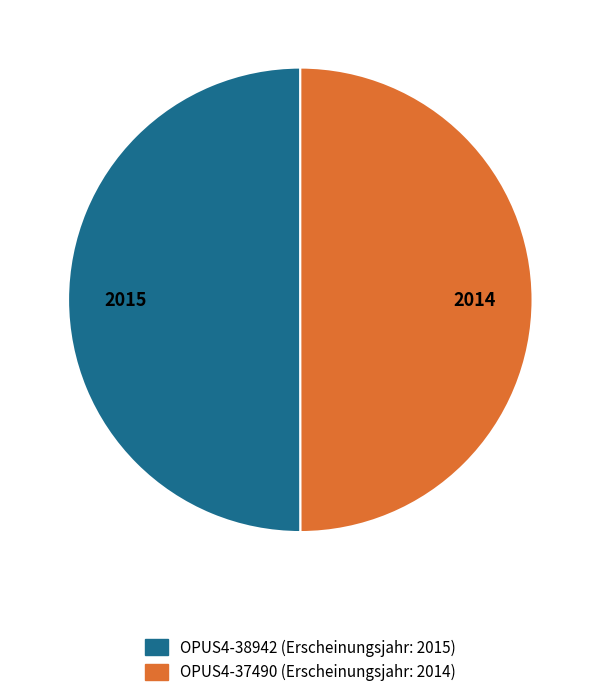

How many segments does this pie chart have?

2